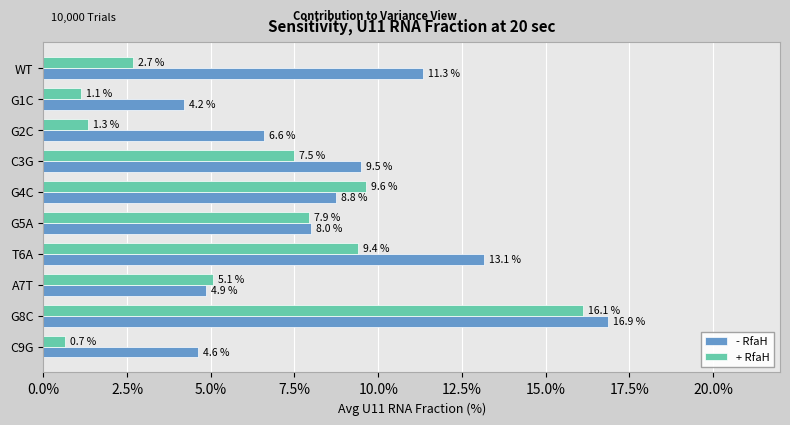

Is it true that + RfaH equals 8.6 at A7T?

False